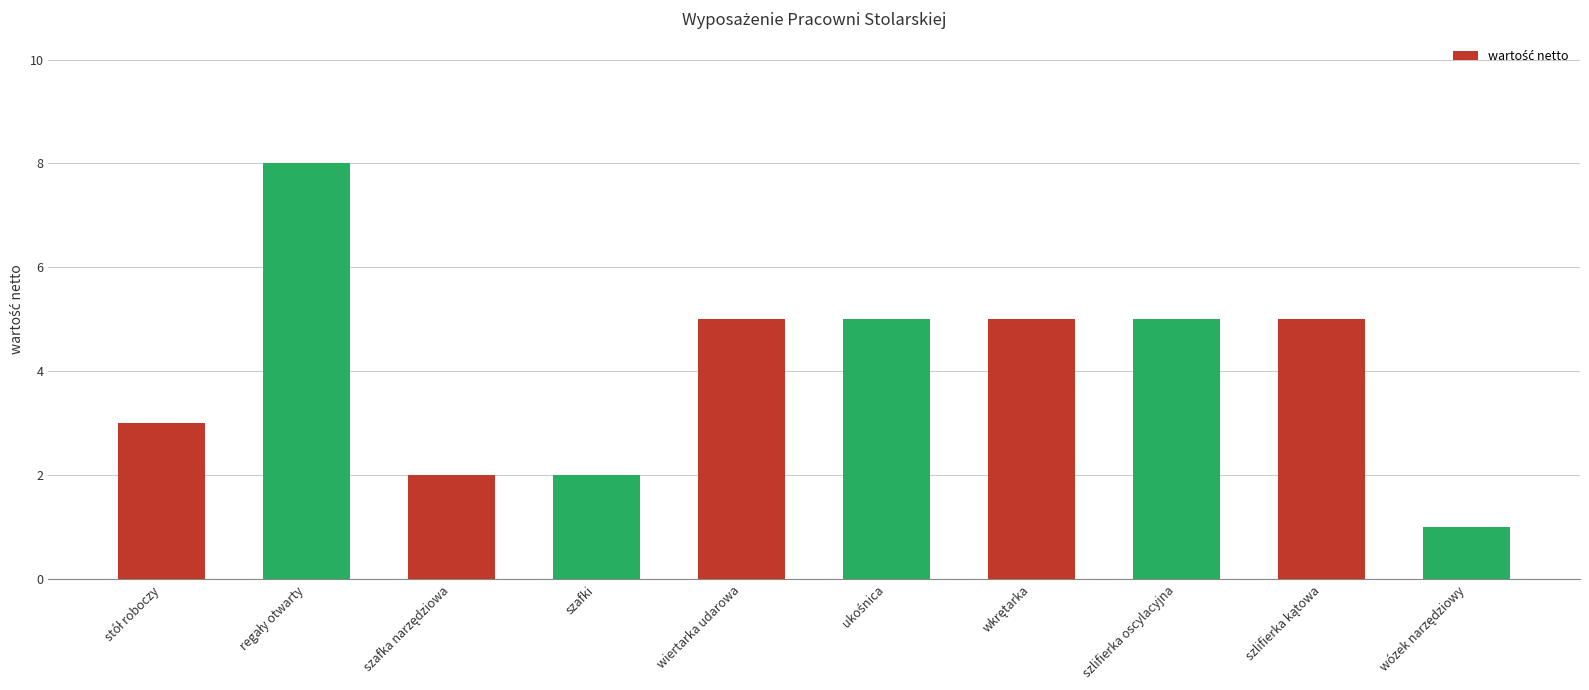

What is the sum of all values?

41